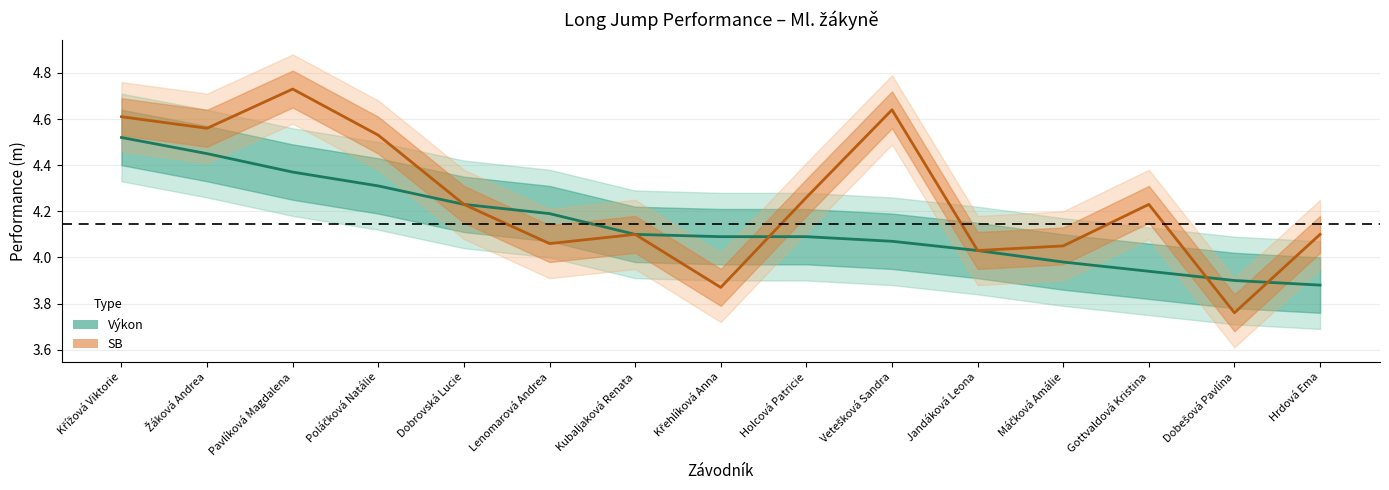

Reading left to right, transcribe all the data shown in this chart.

Výkon: 4.5	4.5	4.4	4.3	4.2	4.2	4.1	4.1	4.1	4.1	4.0	4.0	3.9	3.9	3.9
SB: 4.6	4.6	4.7	4.5	4.2	4.1	4.1	3.9	4.3	4.6	4.0	4.0	4.2	3.8	4.1